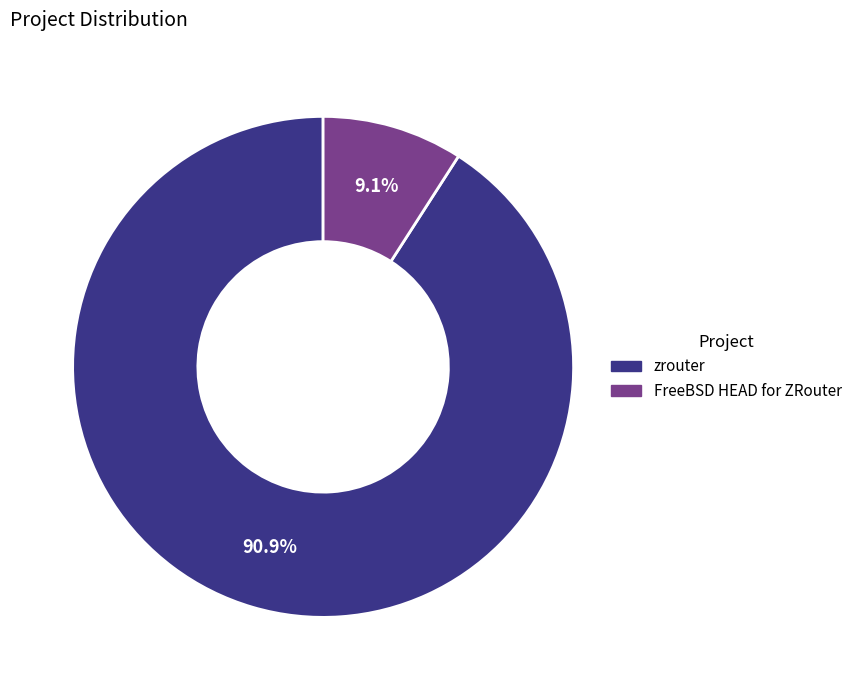

What is the ratio of the value at zrouter to the value at FreeBSD HEAD for ZRouter?

10.0